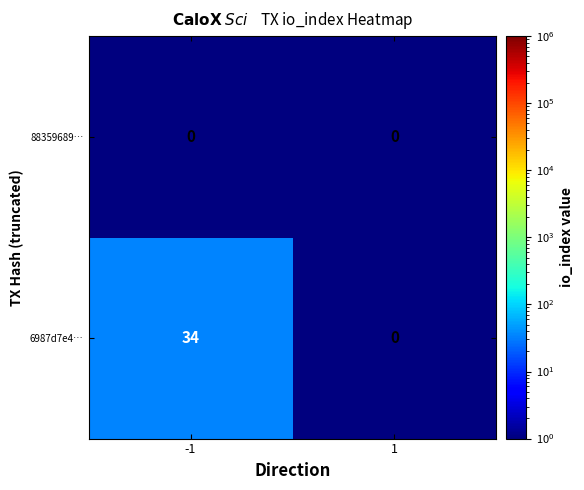

What is the spread (max minus min) of values at -1?

34